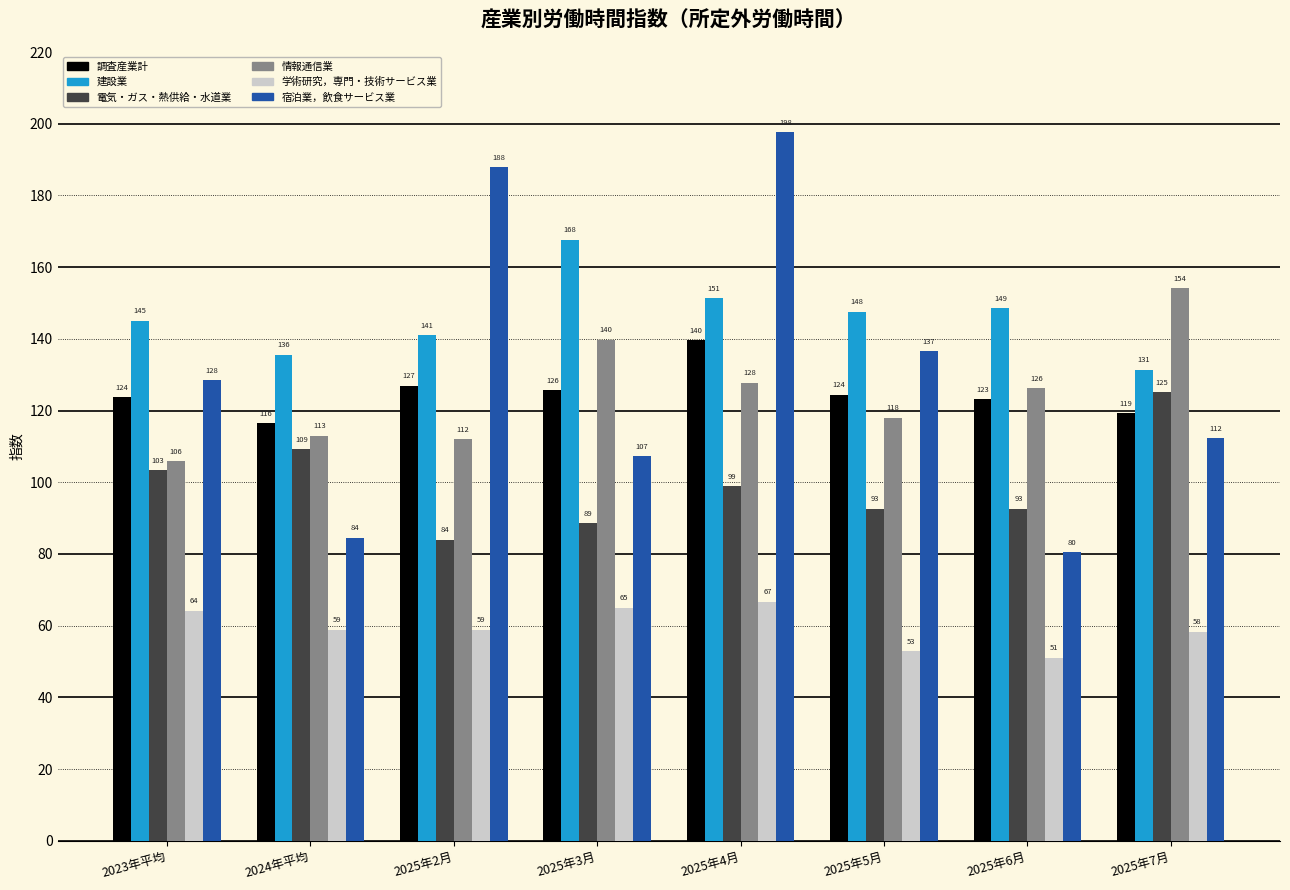

How many bars are there in total?

48